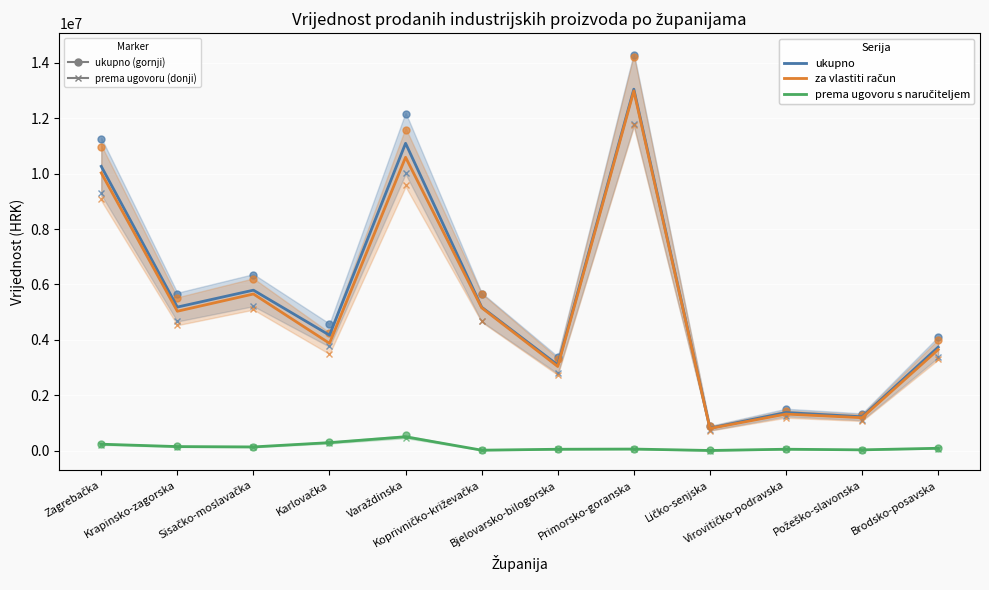

What are all the series names shown in the legend?

ukupno, za vlastiti račun, prema ugovoru s naručiteljem